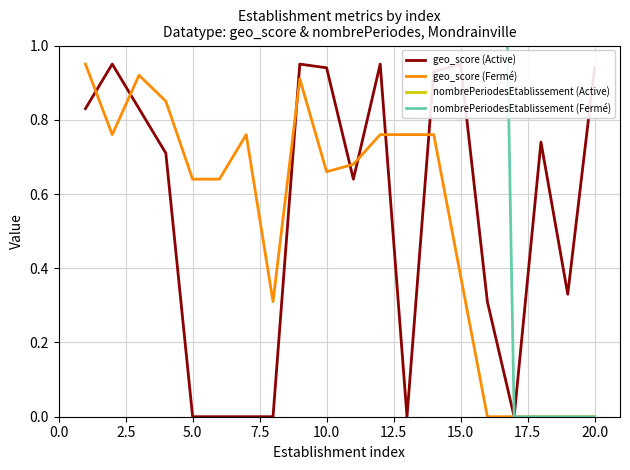

Is it true that geo_score (Fermé) equals 0.2 at 5.0?

False